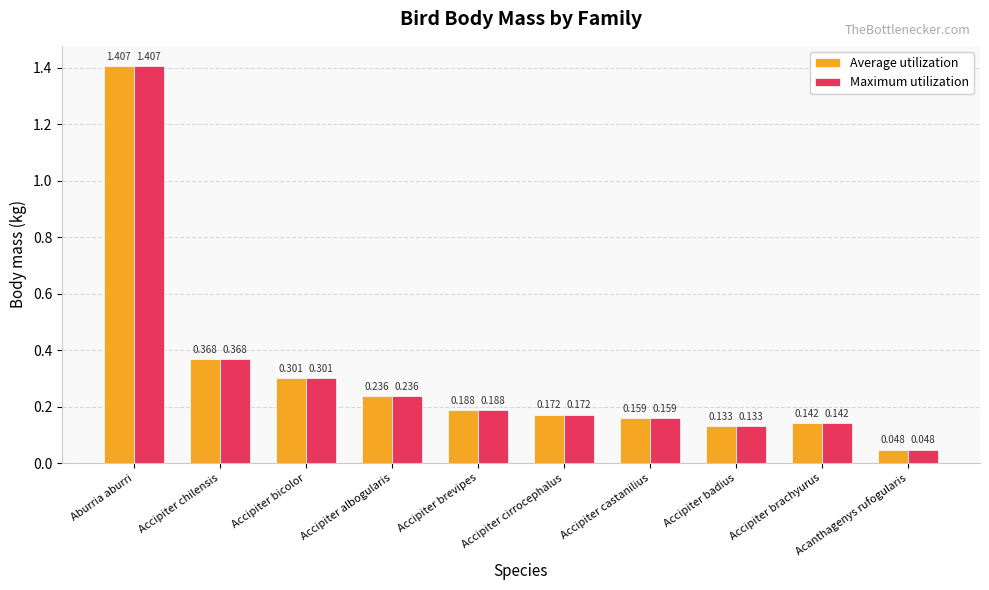

Which category has the lowest value across all series?

Acanthagenys rufogularis